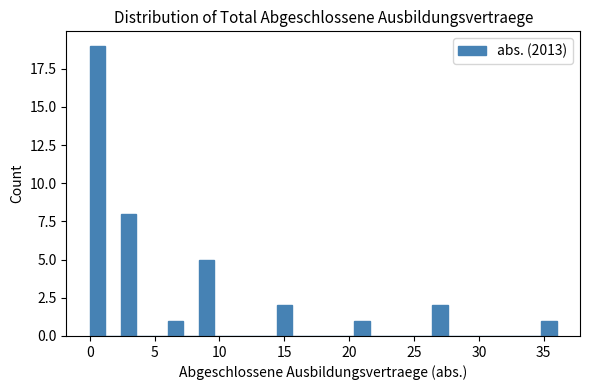

Around what value on the x-axis is the tallest bar? Give the approximate position of its centre, as read against the axis.

0.5